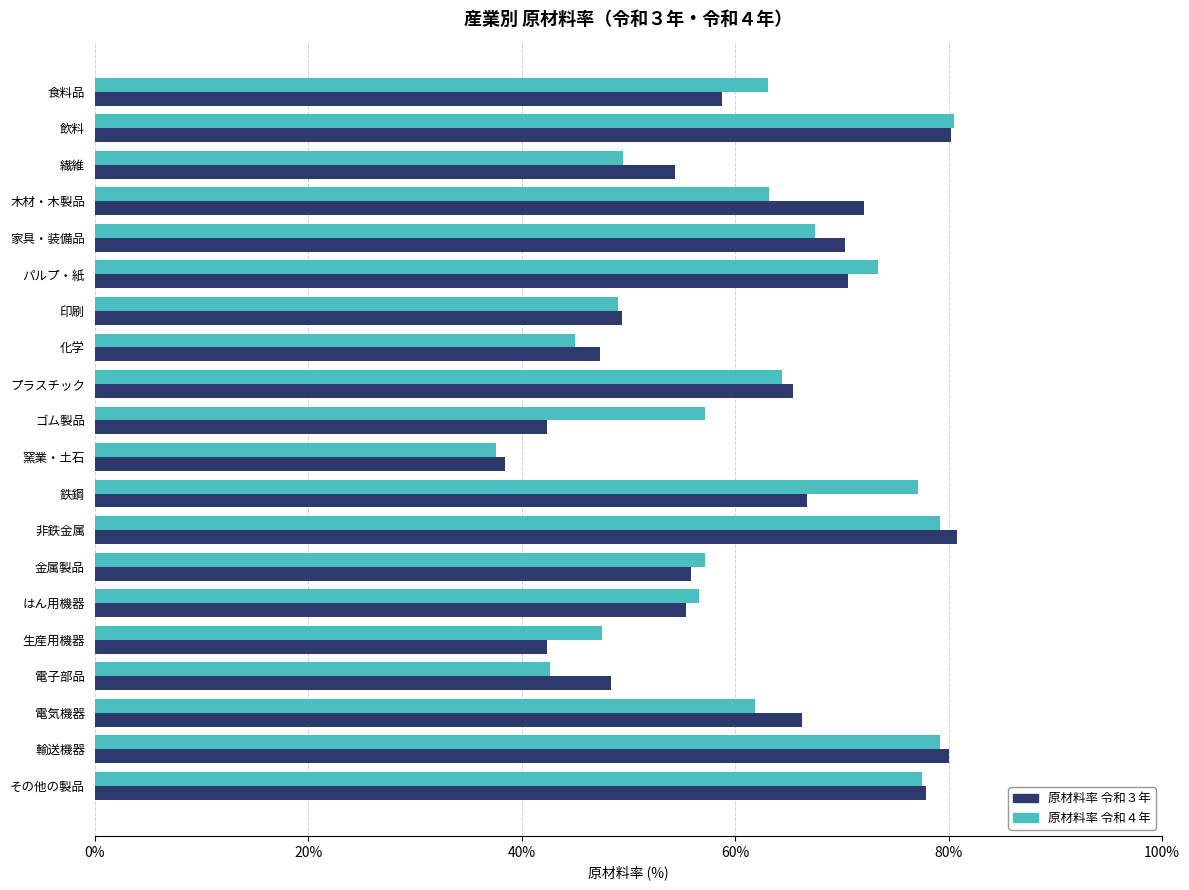

What is the difference between the maximum and second lowest values in the 原材料率 令和４年 series?

37.8